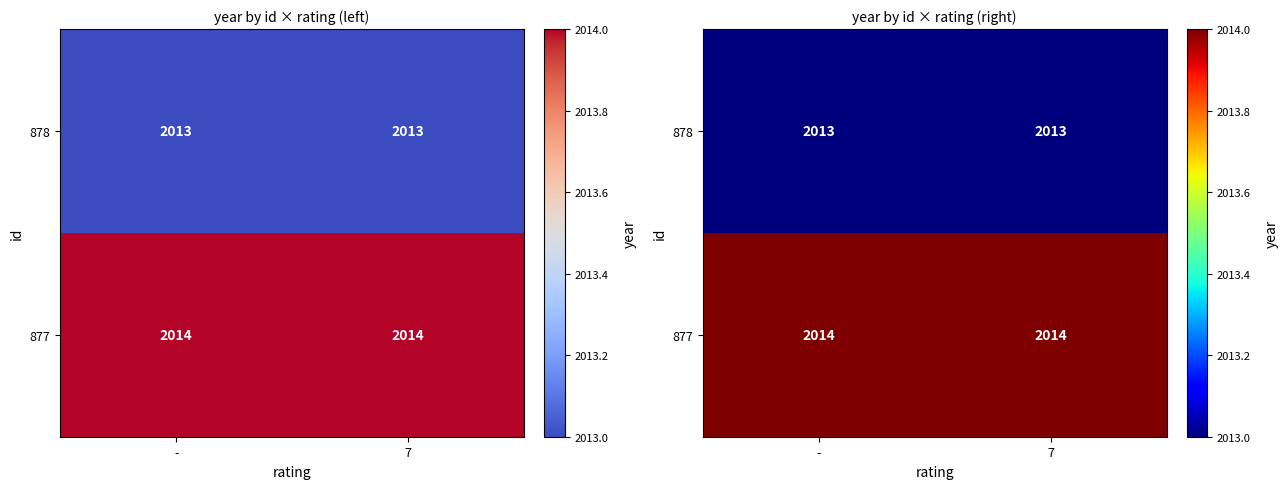

What is the sum of the 877 values at 7 and -?

4028